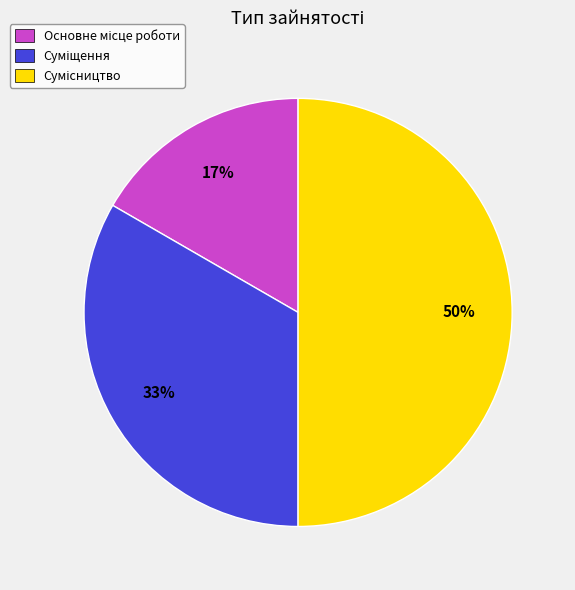

To the nearest percent, what is the average slice percentage?

33%